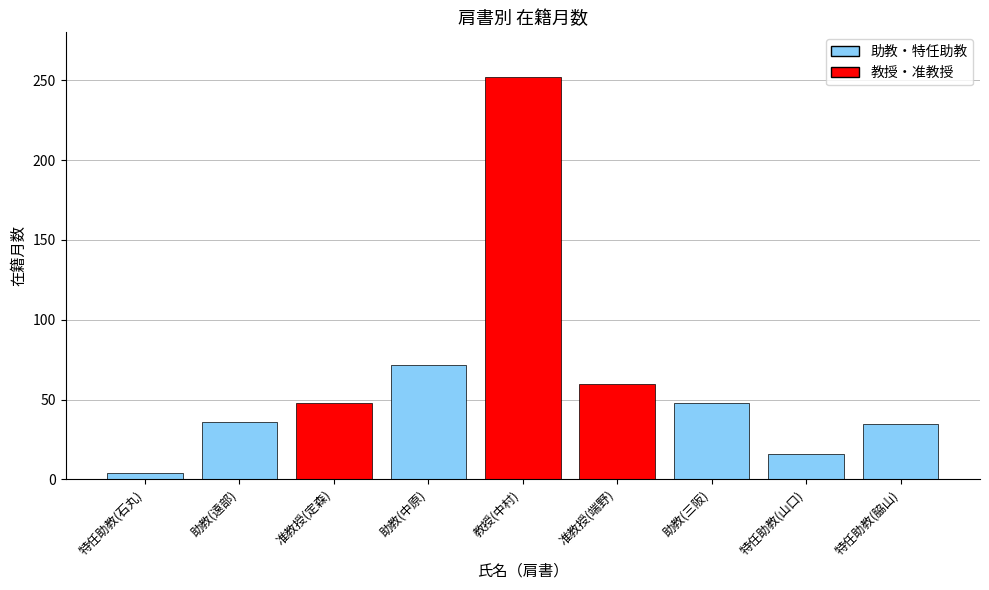

Is it true that the value at 助教(三阪) is 48?

True